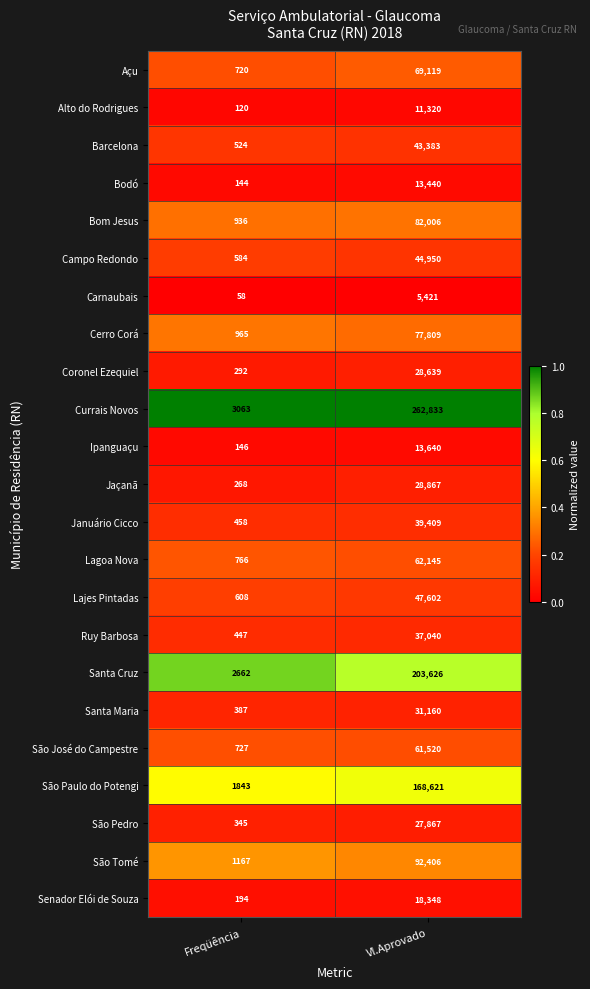

Is it true that Campo Redondo equals 210 at Freqüência?

False